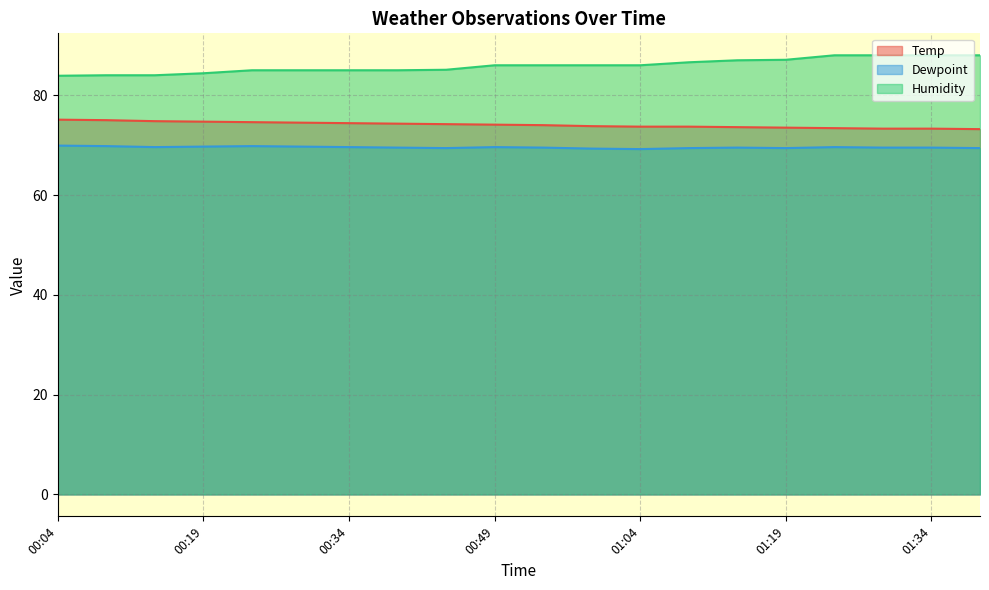

Reading left to right, transcribe all the data shown in this chart.

Temp: 00:04=75.1	00:09=75.0	00:14=74.8	00:19=74.7	00:24=74.6	00:29=74.5	00:34=74.4	00:39=74.3	00:44=74.2	00:49=74.1	00:54=74.0	00:59=73.8	01:04=73.7	01:09=73.7	01:14=73.6	01:19=73.5	01:24=73.4	01:29=73.3	01:34=73.3	01:39=73.2
Dewpoint: 00:04=69.9	00:09=69.8	00:14=69.6	00:19=69.7	00:24=69.8	00:29=69.7	00:34=69.6	00:39=69.5	00:44=69.4	00:49=69.6	00:54=69.5	00:59=69.3	01:04=69.2	01:09=69.4	01:14=69.5	01:19=69.4	01:24=69.6	01:29=69.5	01:34=69.5	01:39=69.4
Humidity: 00:04=83.9	00:09=84.0	00:14=84.0	00:19=84.4	00:24=85.0	00:29=85.0	00:34=85.0	00:39=85.0	00:44=85.1	00:49=86.0	00:54=86.0	00:59=86.0	01:04=86.0	01:09=86.6	01:14=87.0	01:19=87.1	01:24=88.0	01:29=88.0	01:34=88.0	01:39=88.0